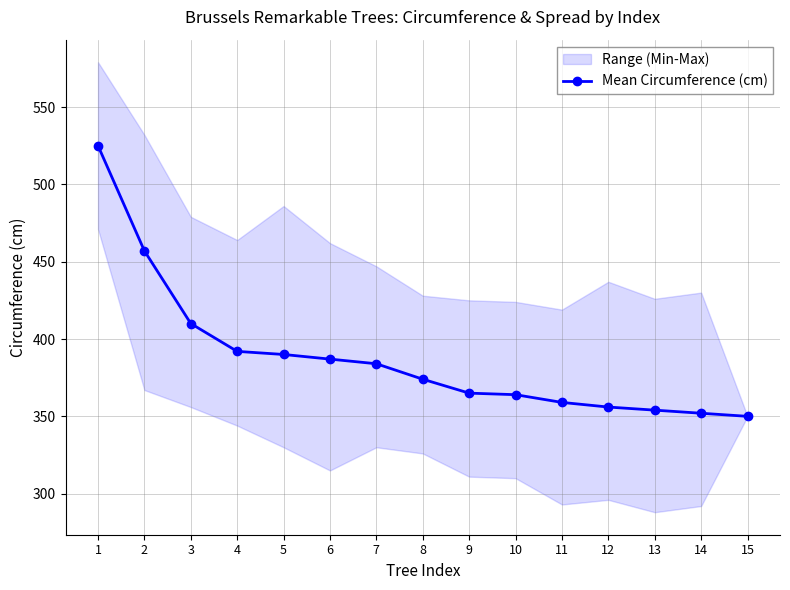

What is the value of the 10th point from the left?

364